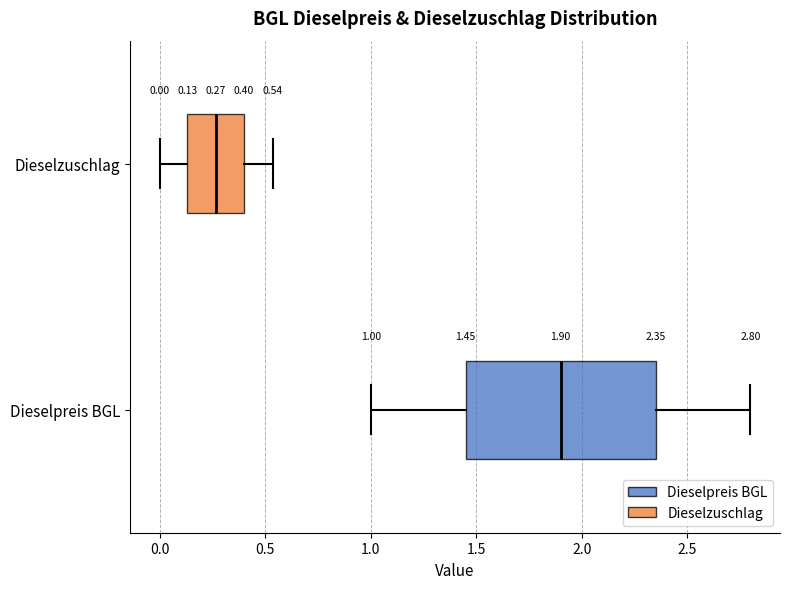

Which box's median line is the furthest to the left?

Dieselzuschlag